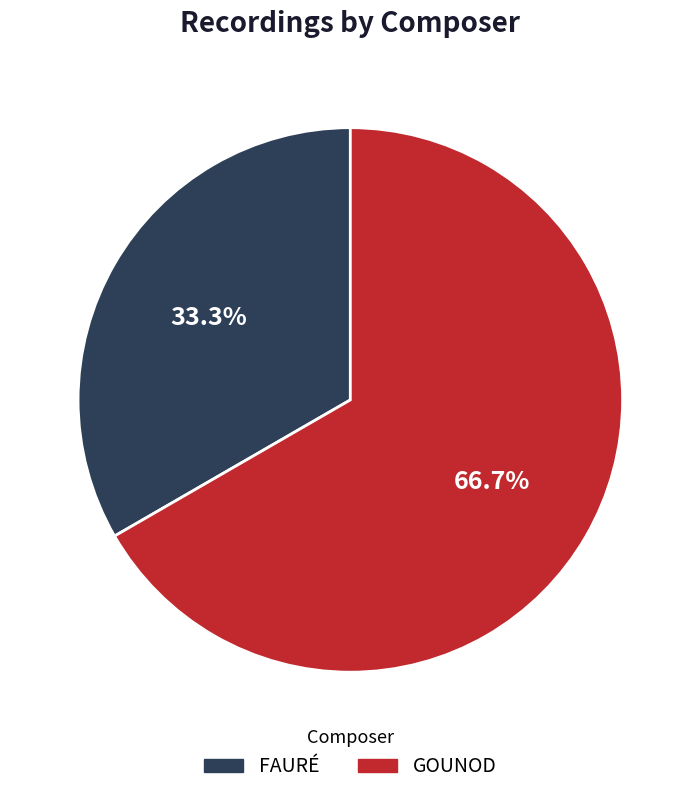

Which slice is the largest?

GOUNOD